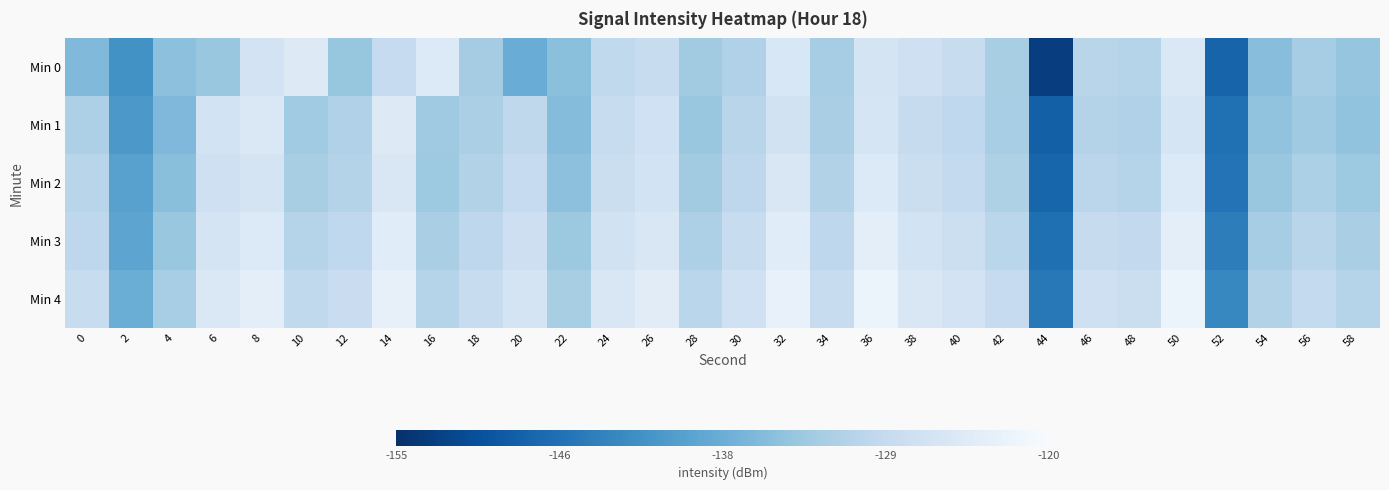

What is the minimum value shown in the chart?

-153.0